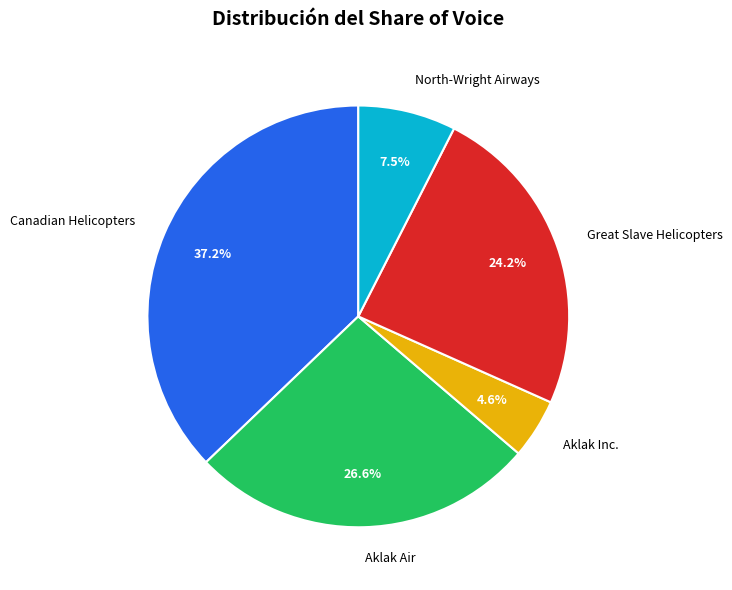

Does Great Slave Helicopters represent more than half of the total?

No